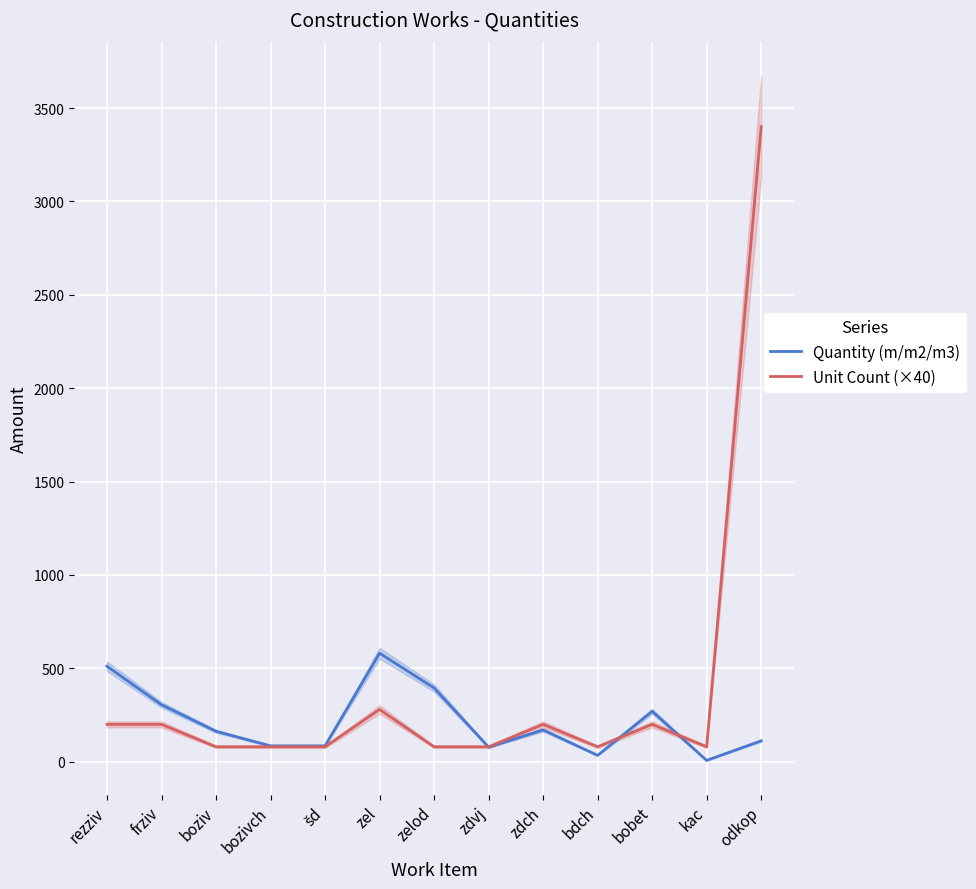

The value of Unit Count (×40) at zdch is 78. True or false?

False